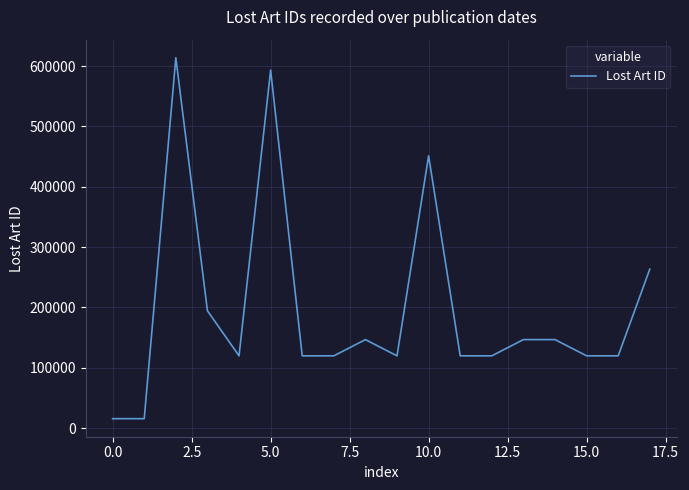

What is the difference between the maximum and minimum values?

598405